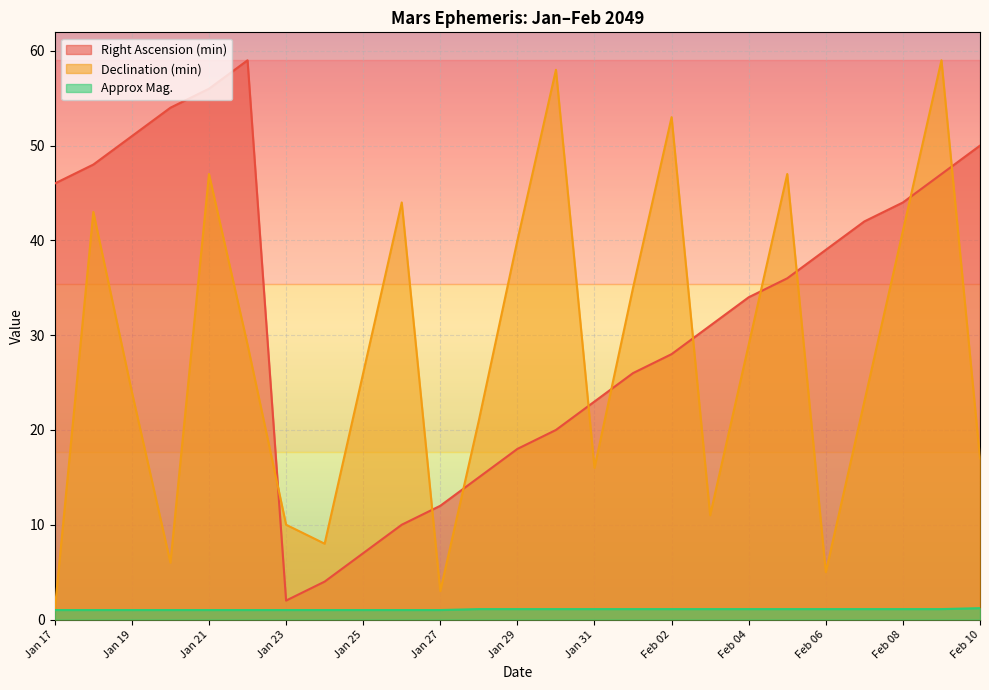

Which category has the highest value in the Declination (min) series?

Feb 09